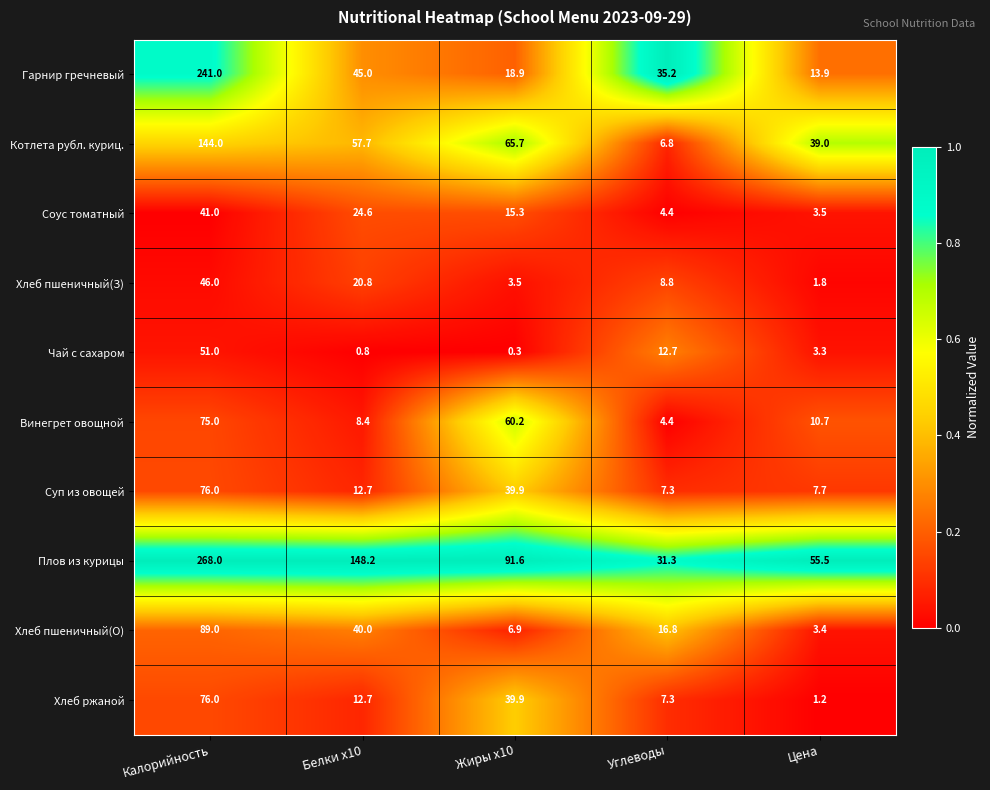

Read the Чай с сахаром value at Калорийность.

51.0